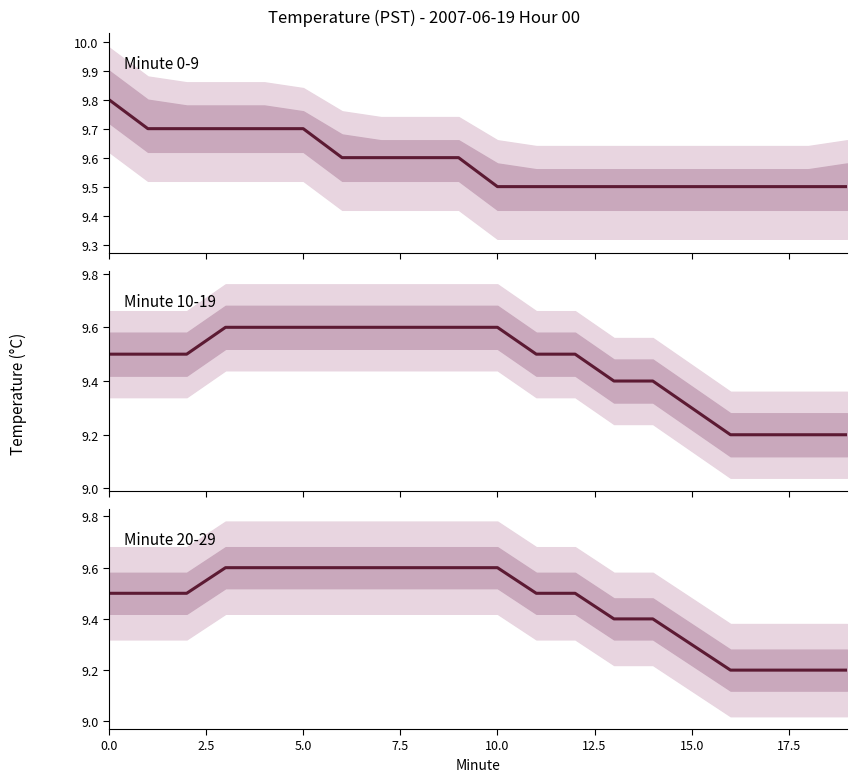

True or false: Minute 20-29 mean has more than 0 interior local peaks.

False